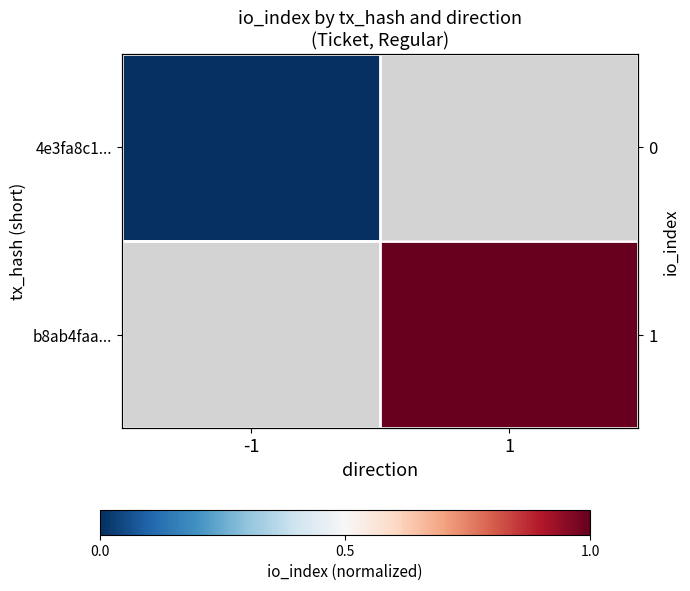

What is the greatest value displayed?

1.0